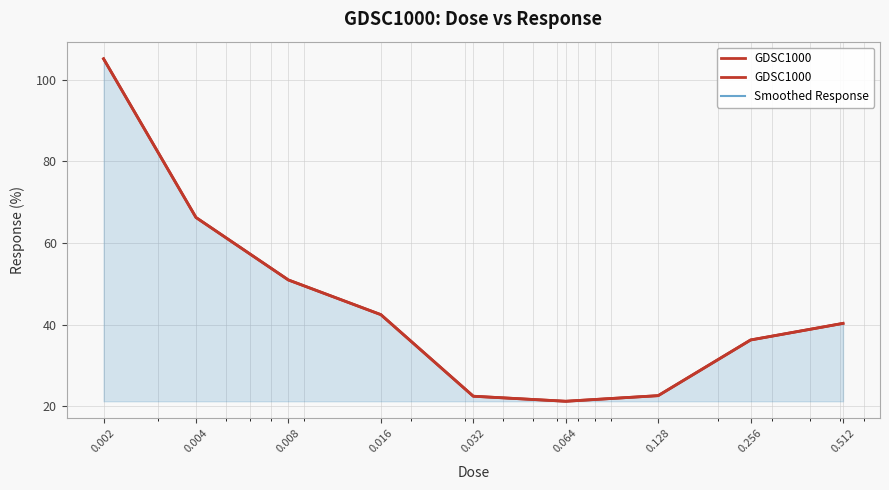

At which label does GDSC1000 first exceed 40?

0.002